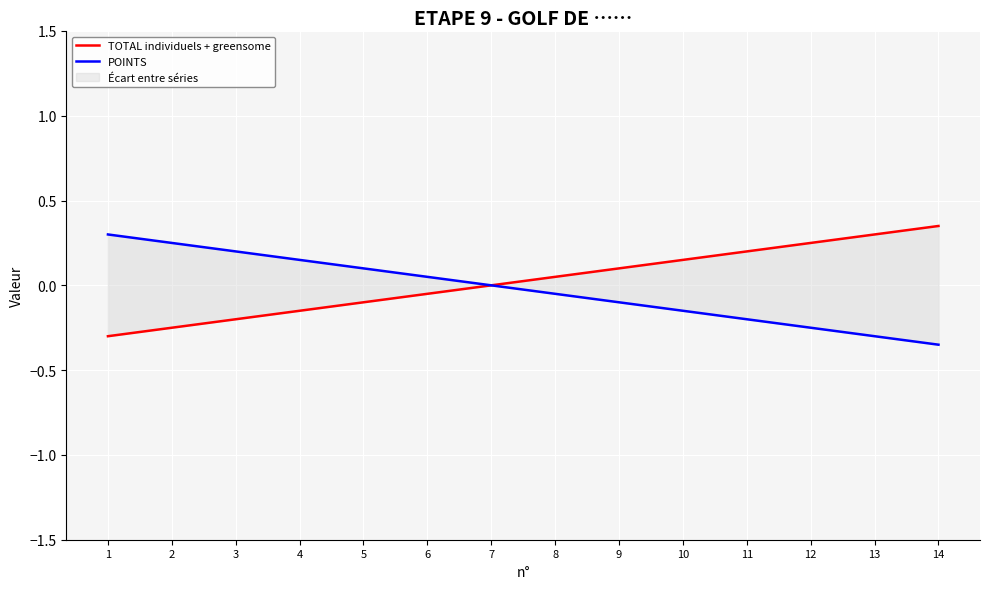

Reading left to right, transcribe all the data shown in this chart.

TOTAL individuels + greensome: -0.3	-0.2	-0.2	-0.2	-0.1	-0.1	0.0	0.1	0.1	0.2	0.2	0.2	0.3	0.4
POINTS: 0.3	0.2	0.2	0.2	0.1	0.1	0.0	-0.1	-0.1	-0.2	-0.2	-0.2	-0.3	-0.4